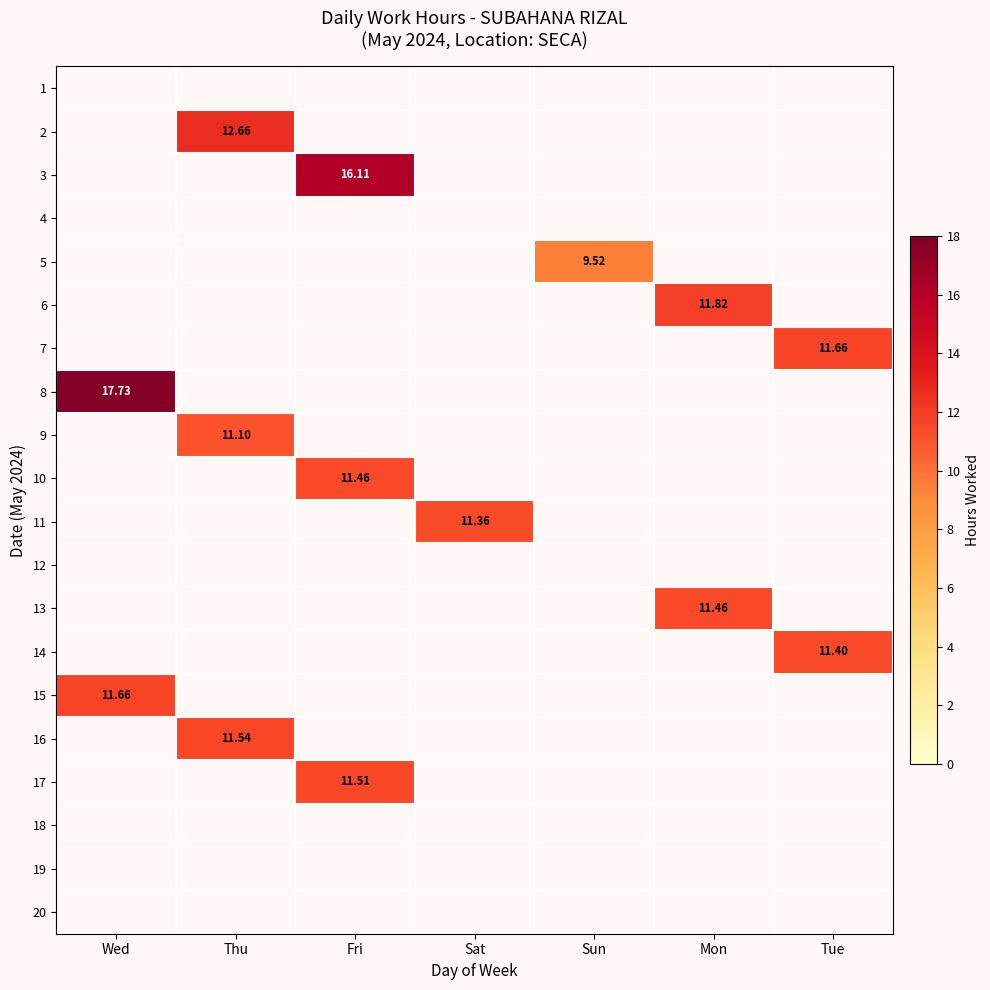

How many values in the 2 series exceed 0?

1